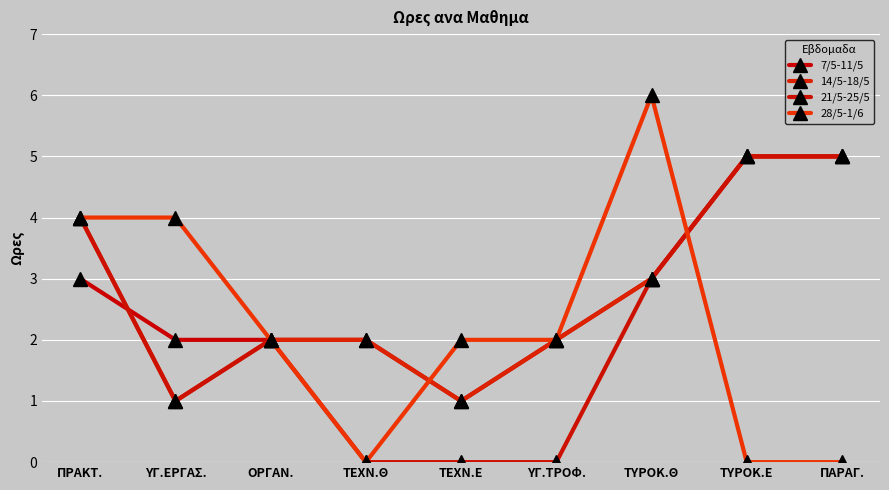

At which label is 14/5-18/5 closest to 3?

ΤΥΡΟΚ.Θ